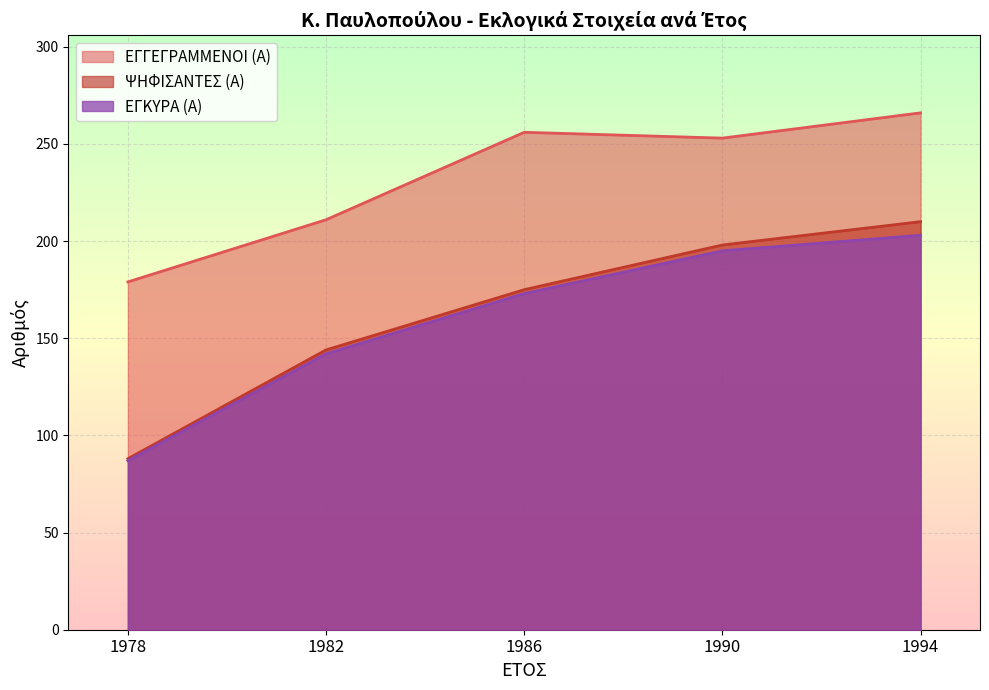

True or false: ΕΓΚΥΡΑ (Α) and ΨΗΦΙΣΑΝΤΕΣ (Α) cross at least once.

False